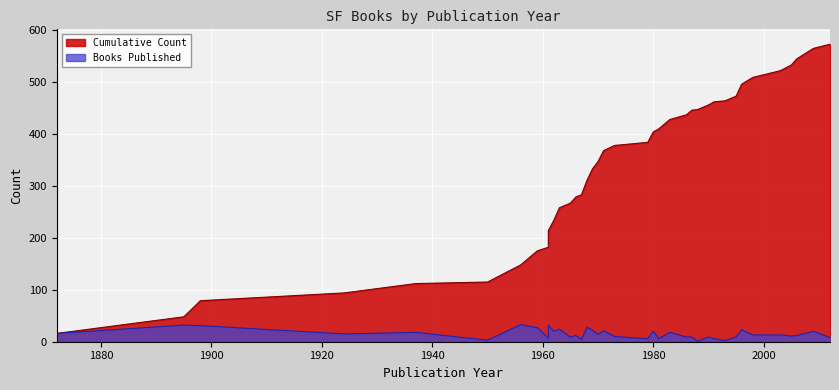

Rank the series by their average value, from highest to lowest.

Cumulative Count, Books Published